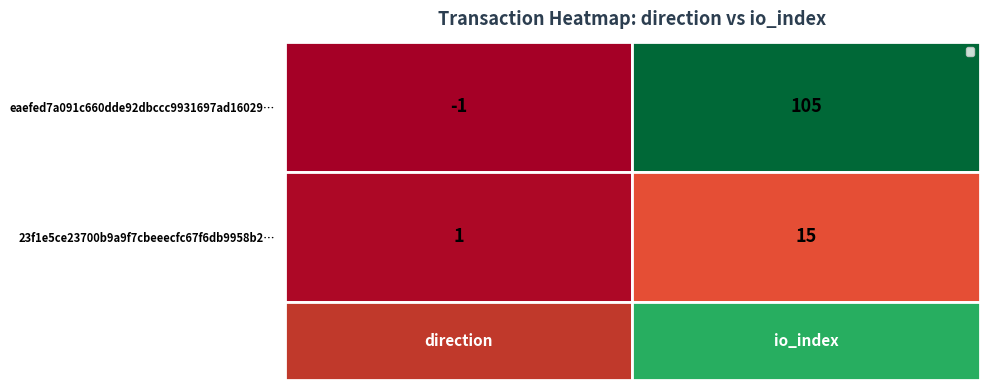

What is the maximum value for 23f1e5ce23700b9a9f7cbeeecfc67f6db9958b2…?

15